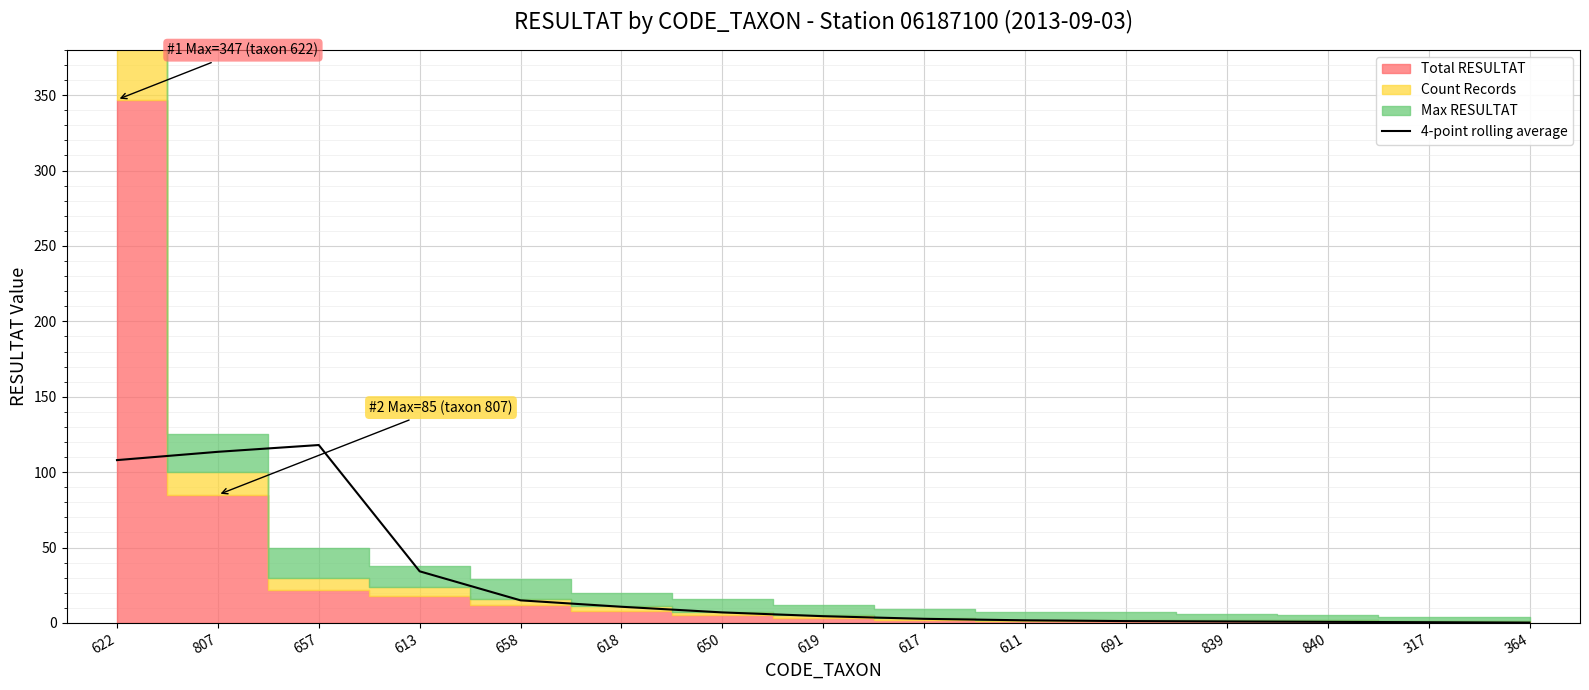

Reading right to left, what are all the values shown in this chart?

0.2	0.5	0.8	1.0	1.2	1.8	2.8	4.5	7.0	10.8	15.0	34.2	118.0	113.5	108.0